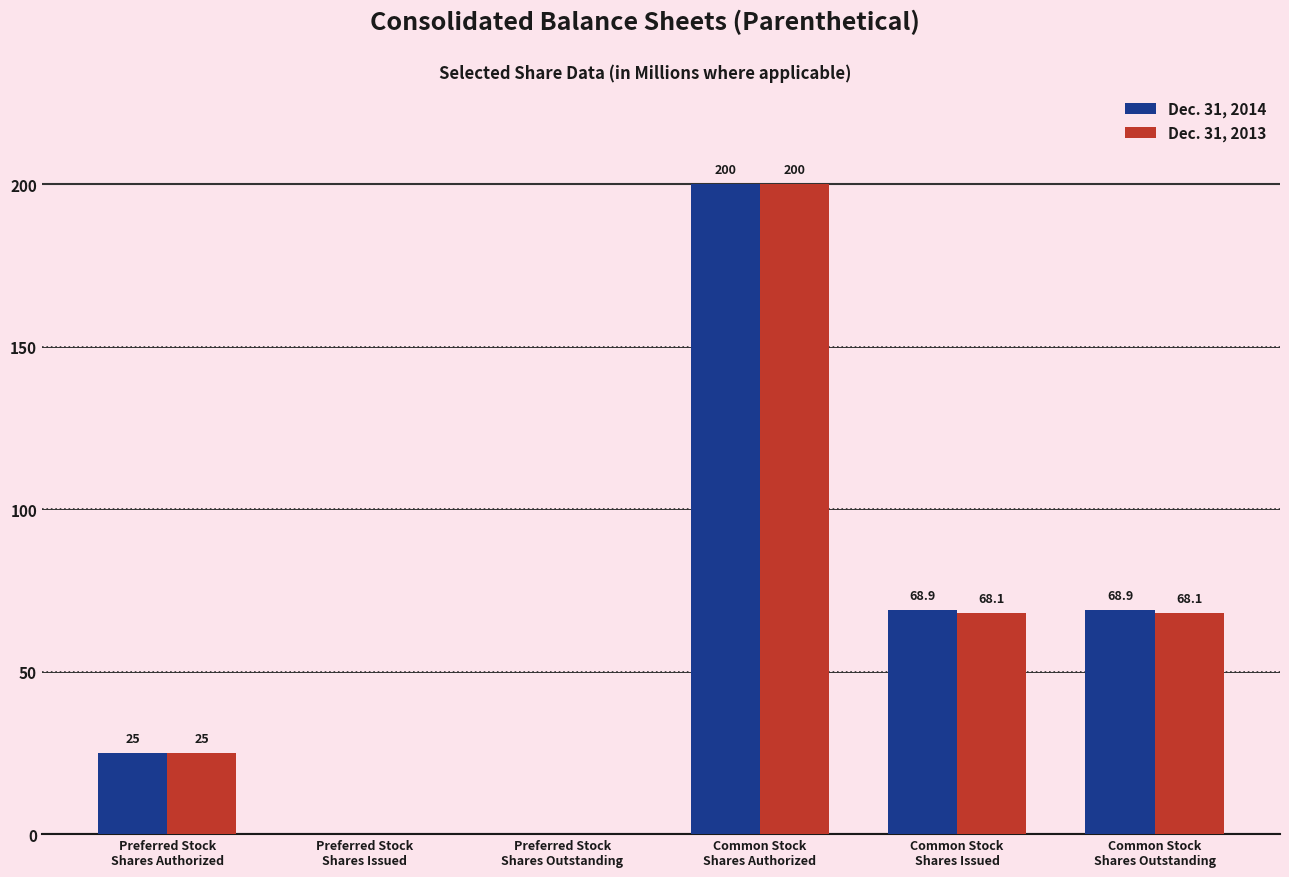

How many data points in Dec. 31, 2013 are above 68?

3